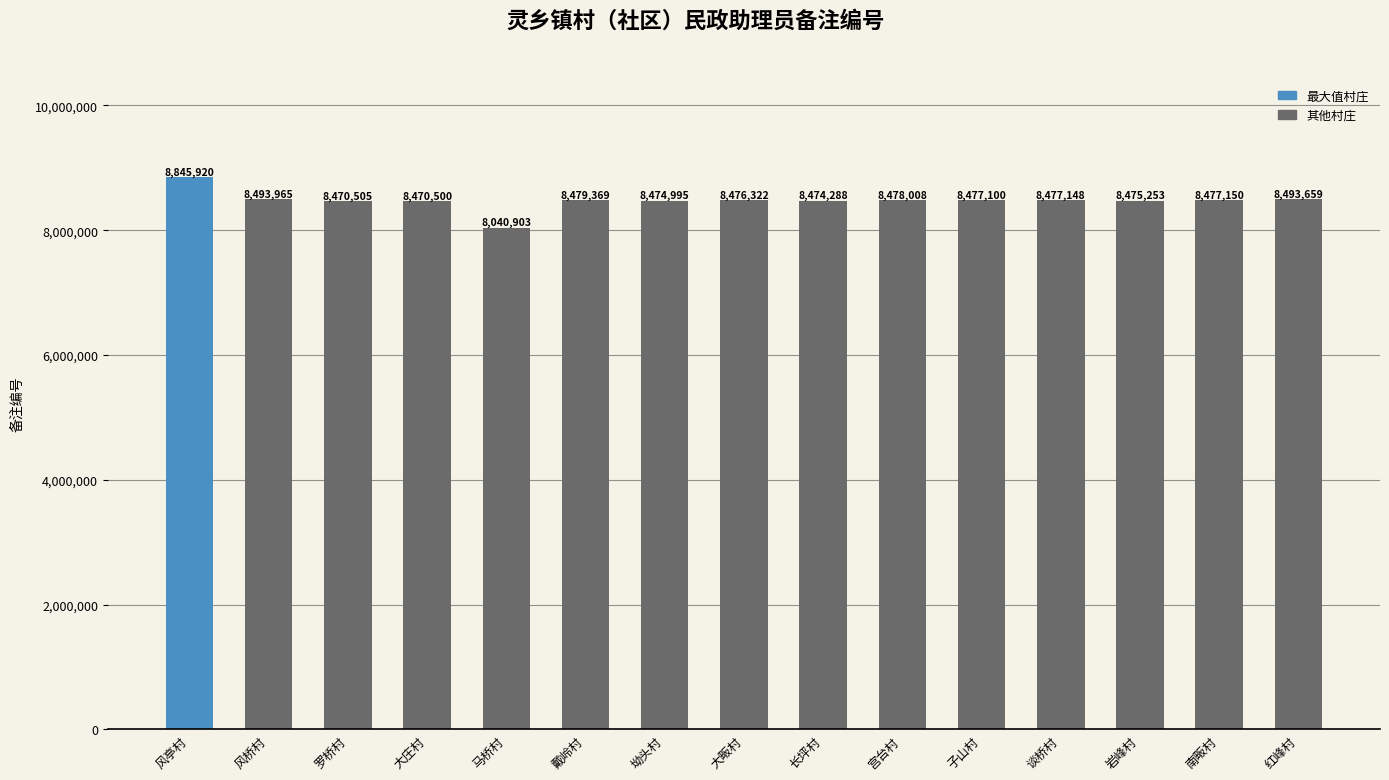

How many distinct data groups are displayed?

1